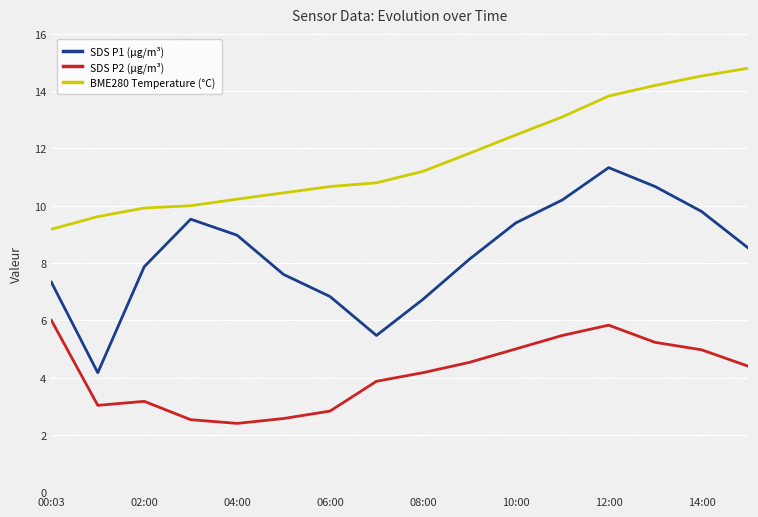

True or false: SDS P2 (μg/m³) has a value of 5.0 at 14:00.

True